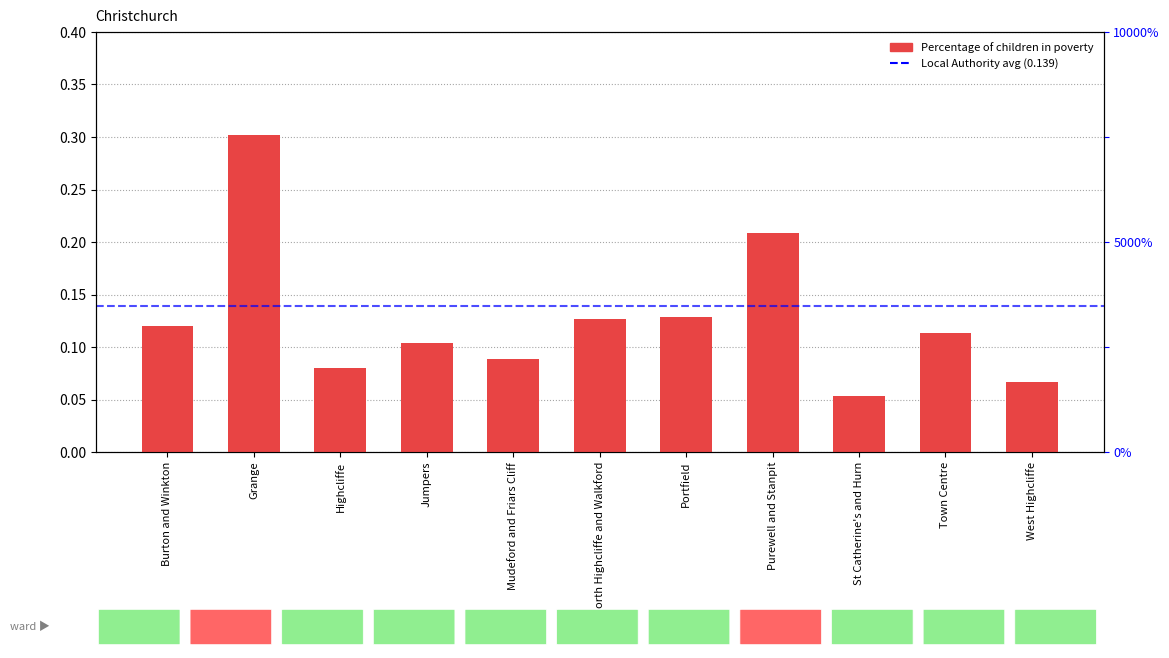

Read the value at Highcliffe.

0.1